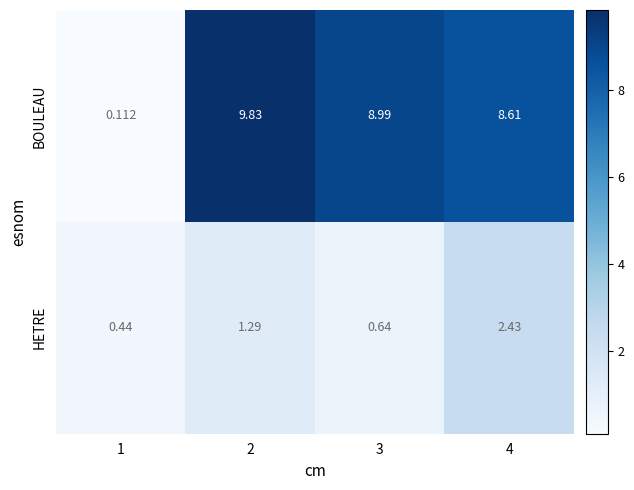

Is the value of HETRE at 3 greater than the value of BOULEAU at 4?

No